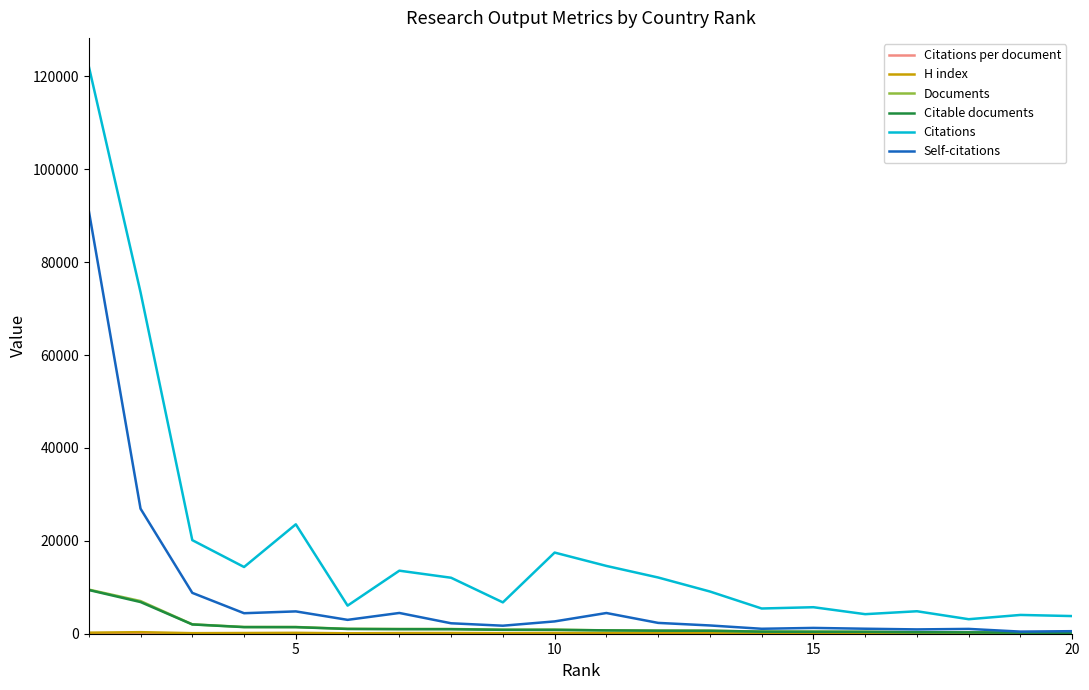

True or false: Citations and Documents intersect in this chart.

False